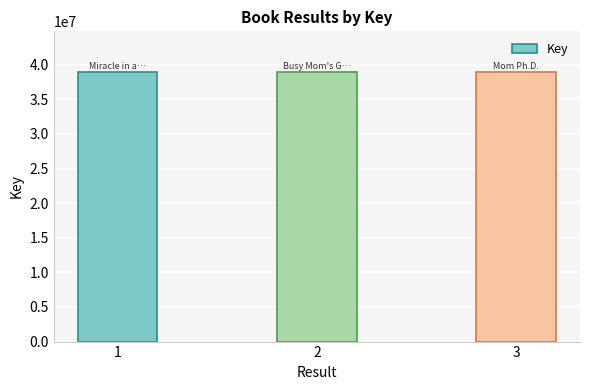

What is the value of the 1st bar from the left?

38978213